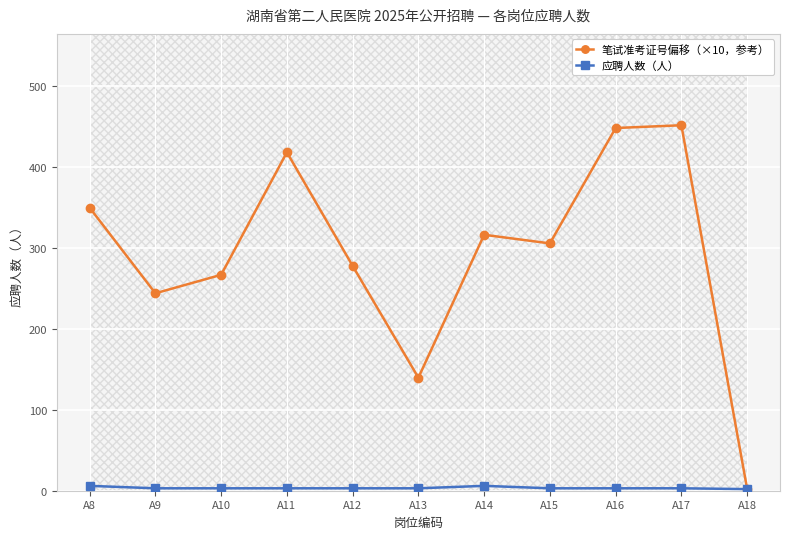

At A12, list the series in order from smallest to largest.

应聘人数（人）, 笔试准考证号偏移（×10，参考）